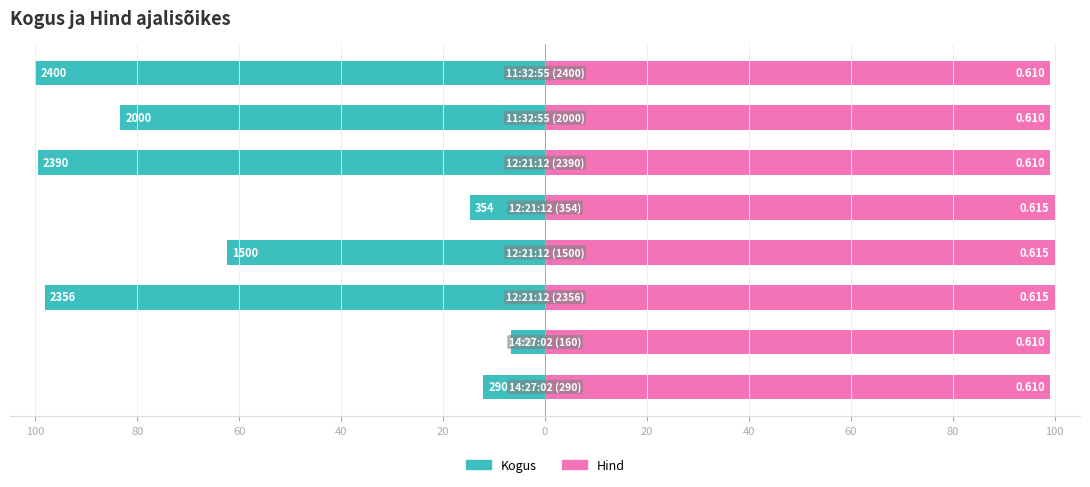

What are all the series names shown in the legend?

Kogus, Hind